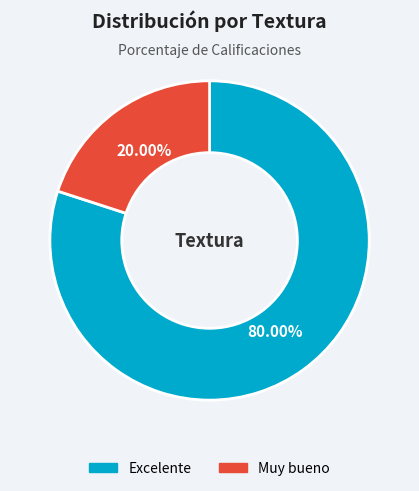

How many segments does this pie chart have?

2